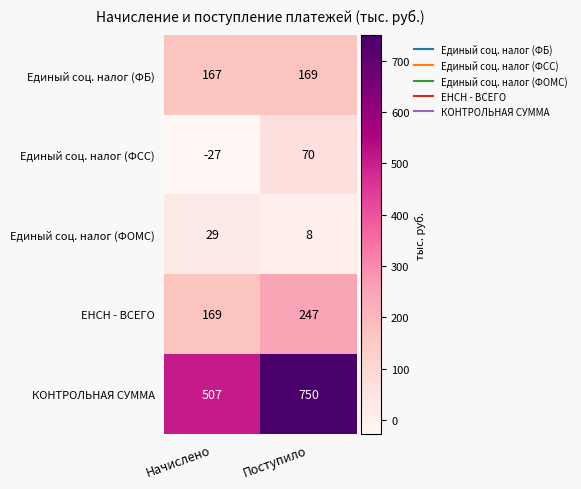

The КОНТРОЛЬНАЯ СУММА series shows 781 at Начислено. True or false?

False